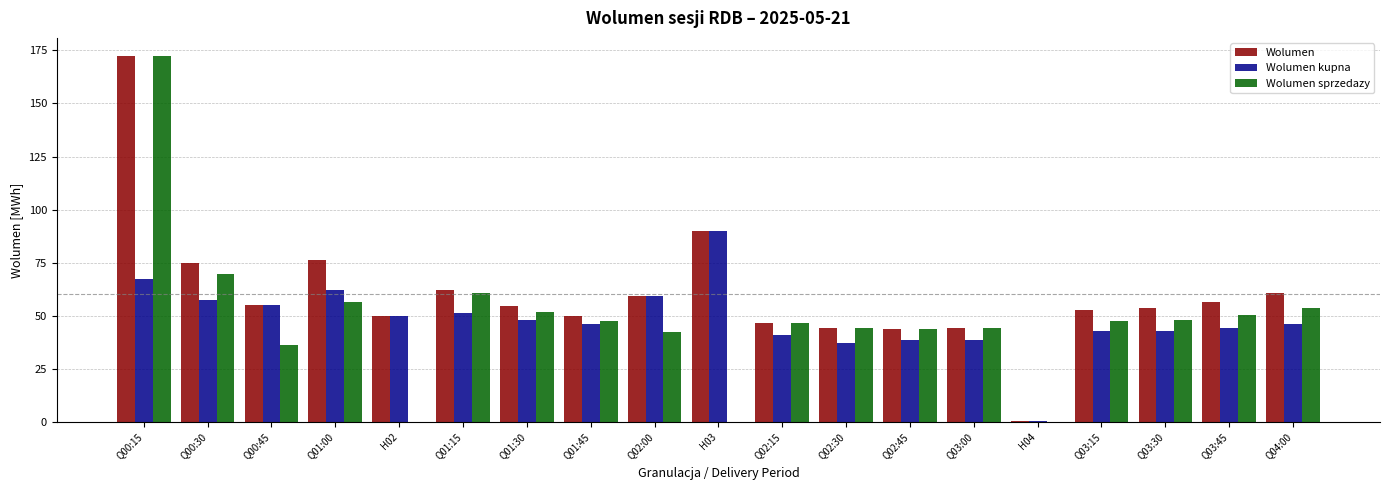

Does the chart contain stacked bars?

No